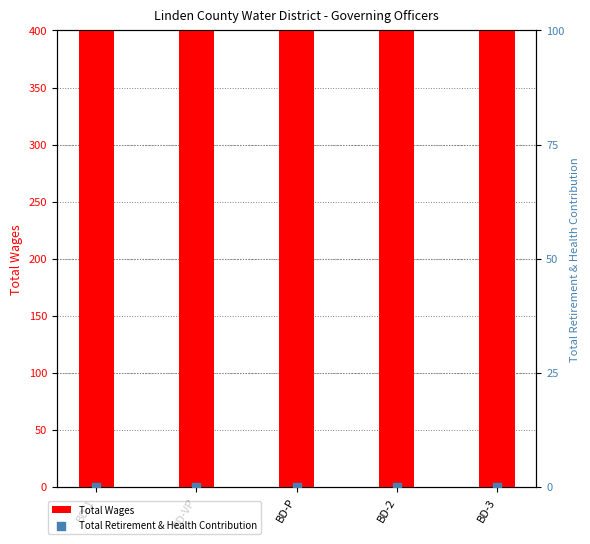

What is the total value across all series at BD-2?

500